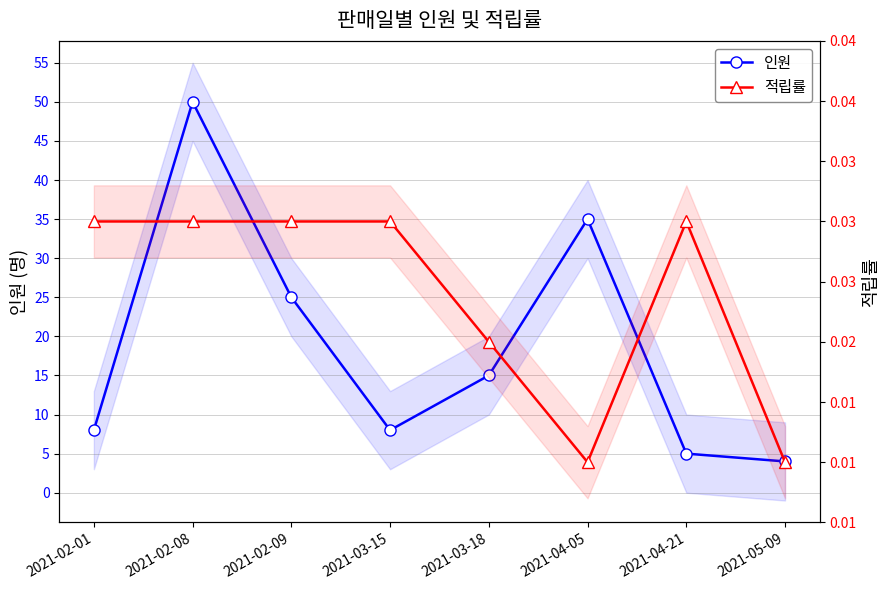

Reading right to left, what are all the values shown in this chart?

인원: 4.0	5.0	35.0	15.0	8.0	25.0	50.0	8.0
적립률: 0.0	0.0	0.0	0.0	0.0	0.0	0.0	0.0